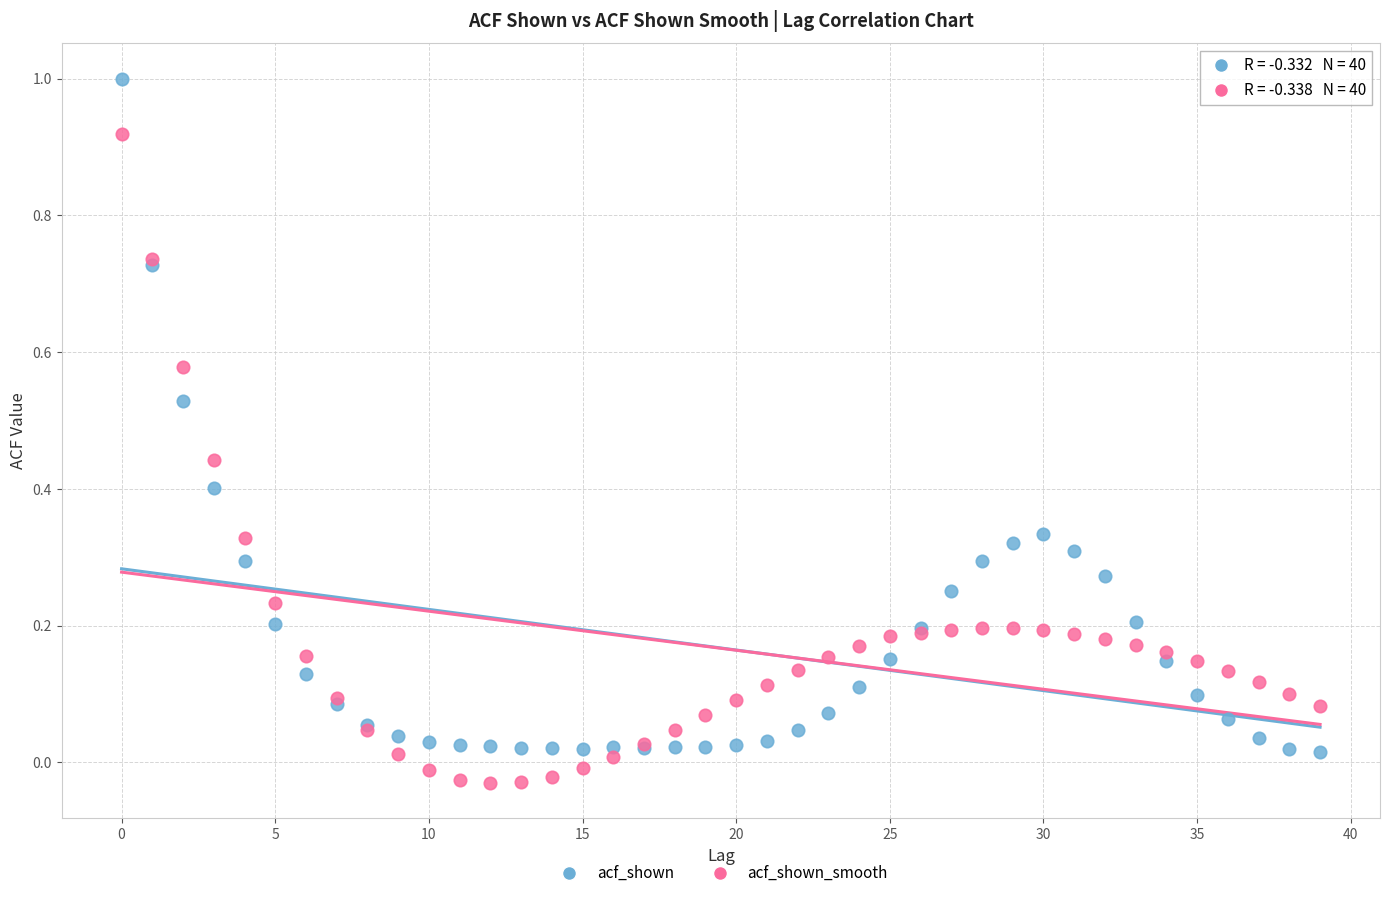

Which series reaches the maximum Y coordinate?

acf_shown